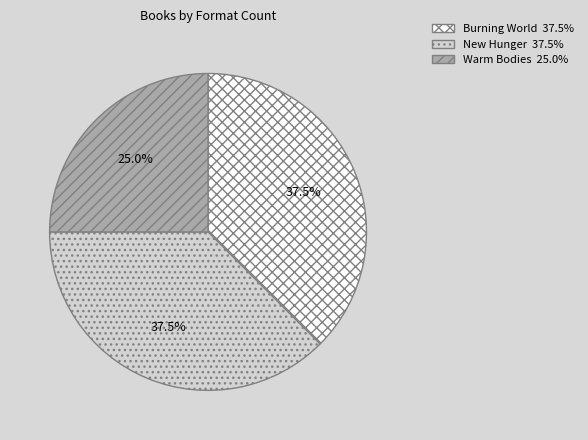

What is the ratio of the value at Warm Bodies to the value at New Hunger?

0.7